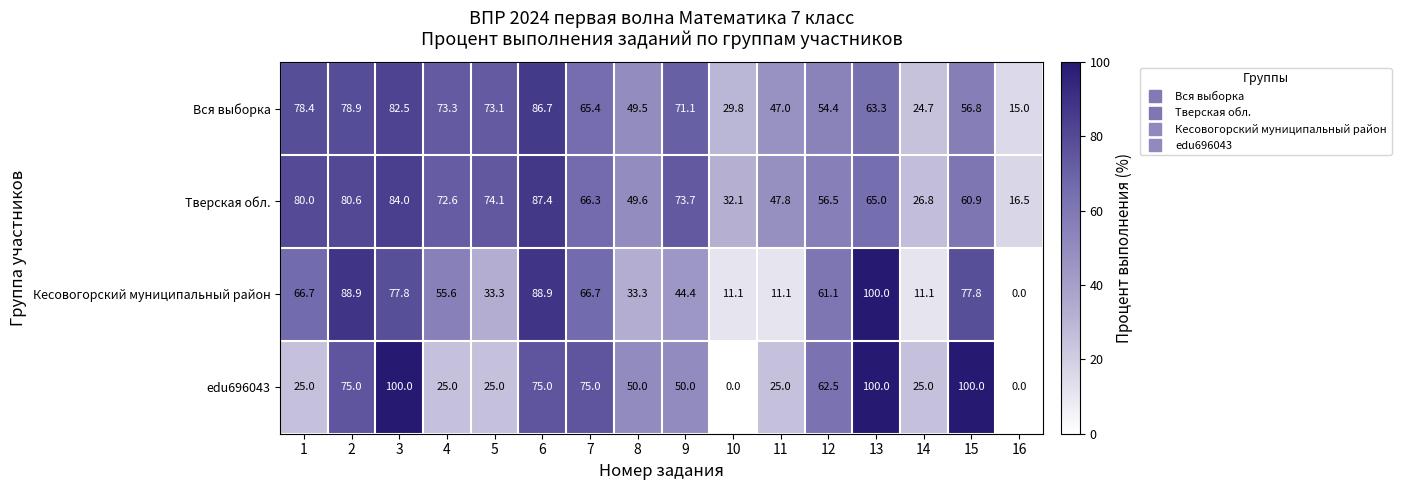

What is the maximum value for edu696043?

100.0